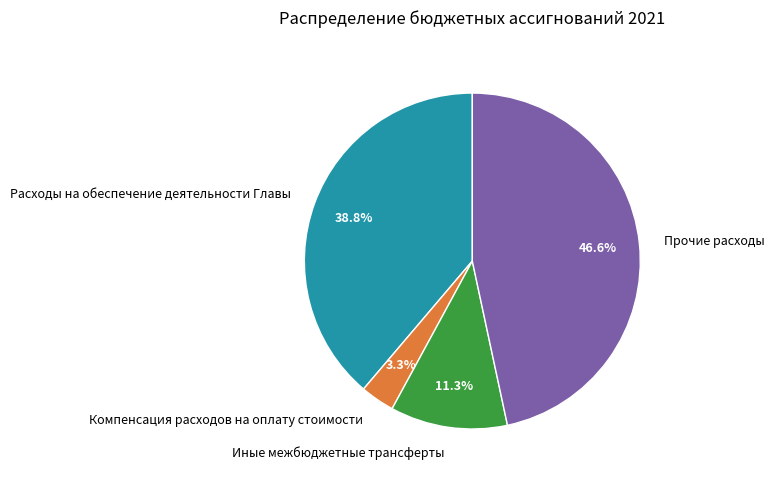

What percentage is the Иные межбюджетные трансферты slice, to the nearest percent?

11%